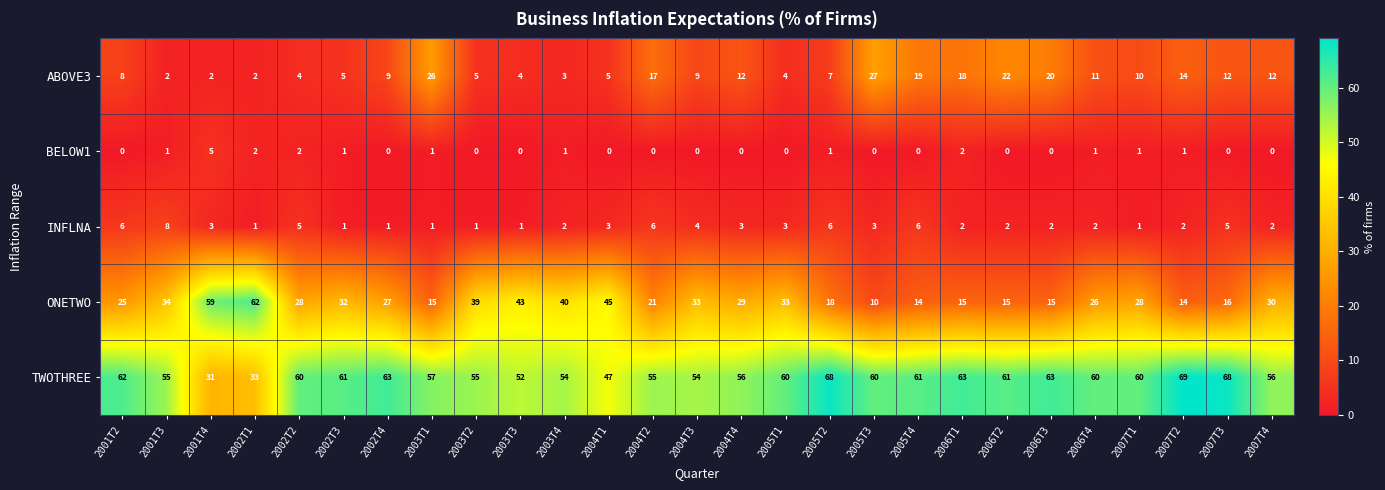

What is the difference between the maximum and minimum values in the BELOW1 series?

5